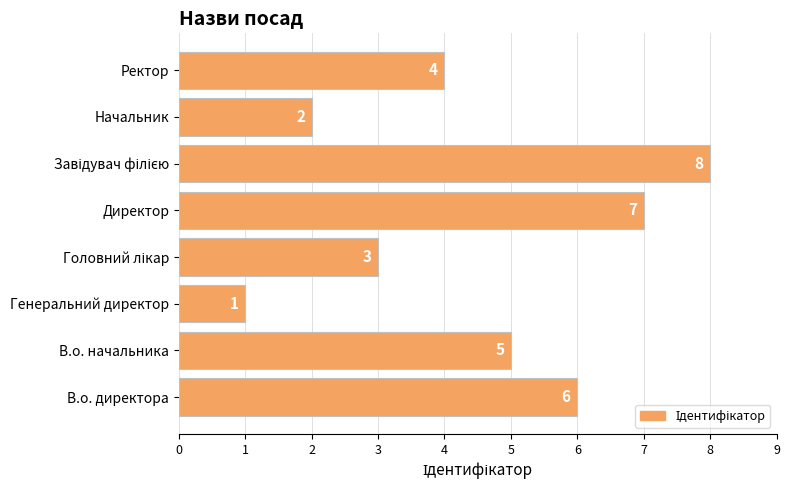

What is the difference between the maximum and second lowest values?

6